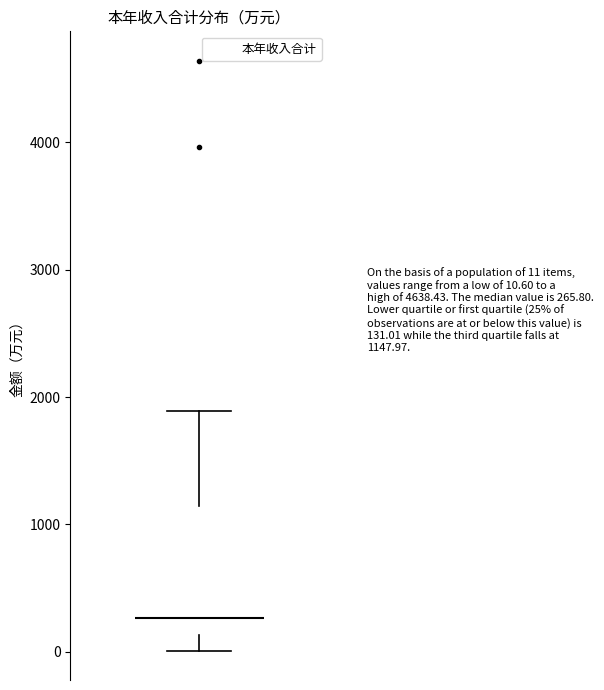

Read this box plot against the y-axis: the position of the median line, the range covered by the box, and the ends of both whiskers. The values are not printed on the chart, so give them approximately, as read against the axis.

median 300, box 100 to 1100, whiskers 0 to 1900